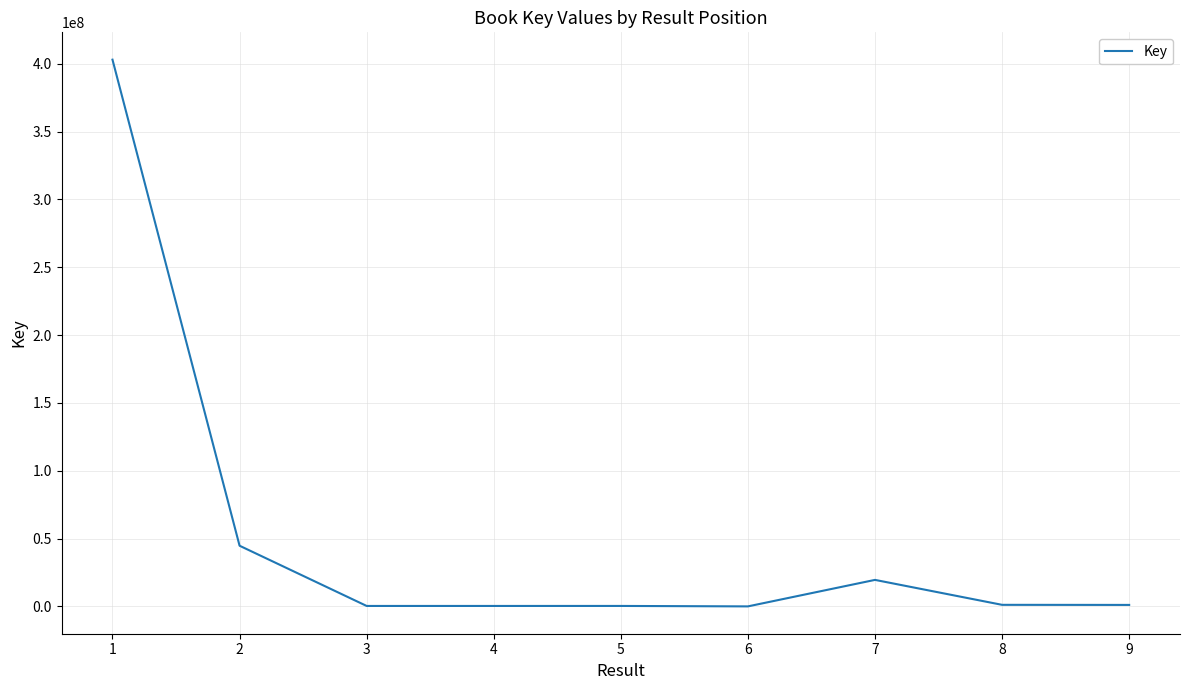

True or false: there are more than 0 points higher than both neighbors.

True